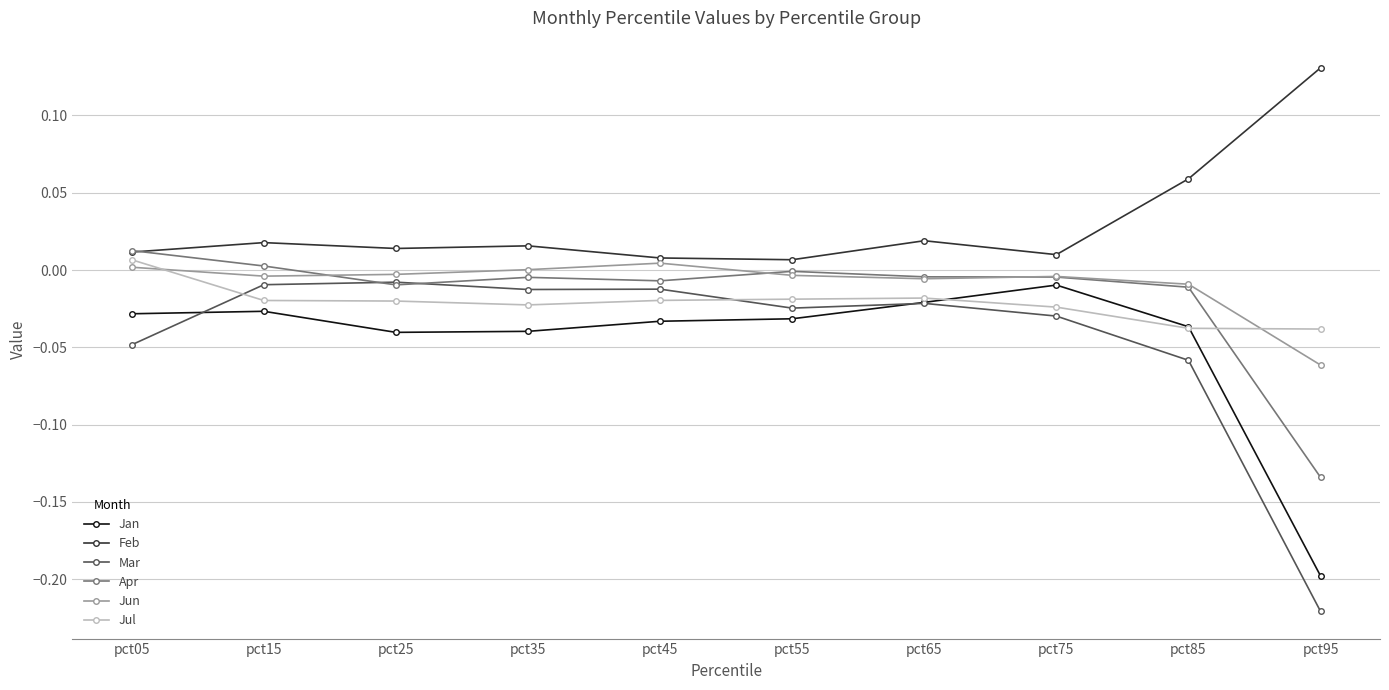

What are all the series names shown in the legend?

Jan, Feb, Mar, Apr, Jun, Jul